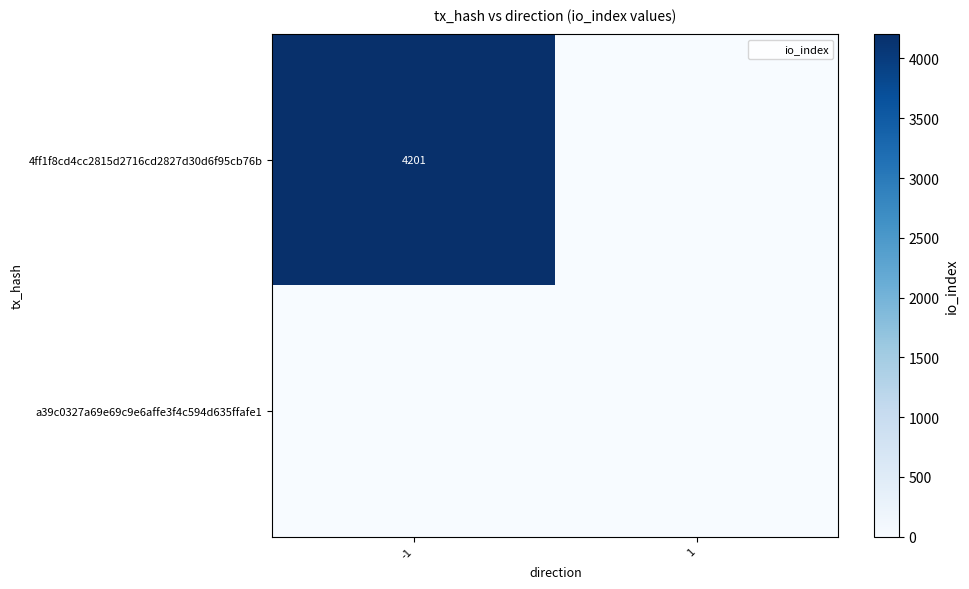

How many categories are shown in the chart?

2